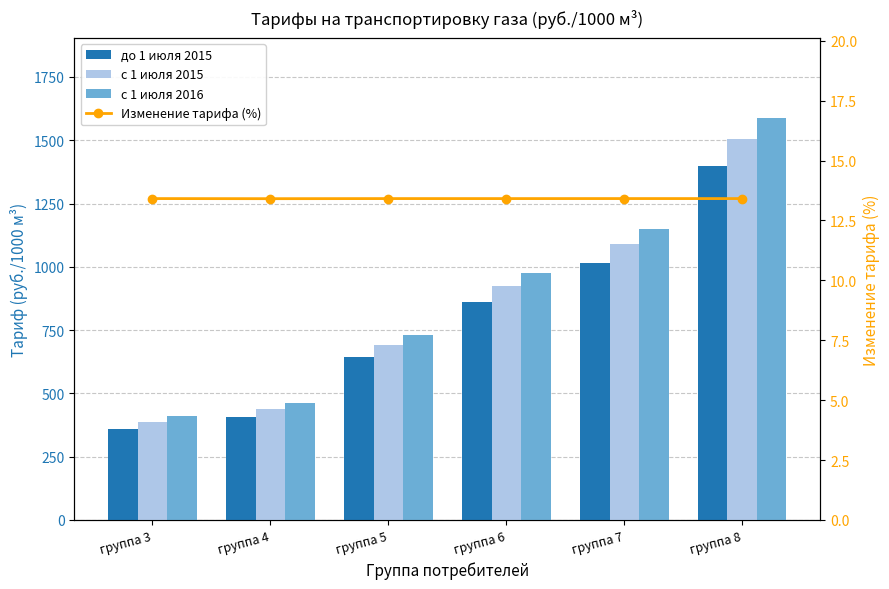

What is the value of the до 1 июля 2015 bar at the 6th from the left?

1399.4